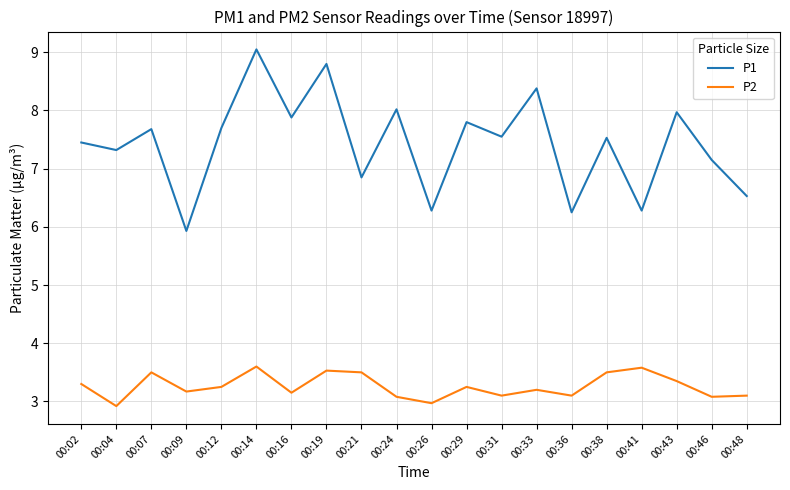

Rank the series by their maximum value, from highest to lowest.

P1, P2